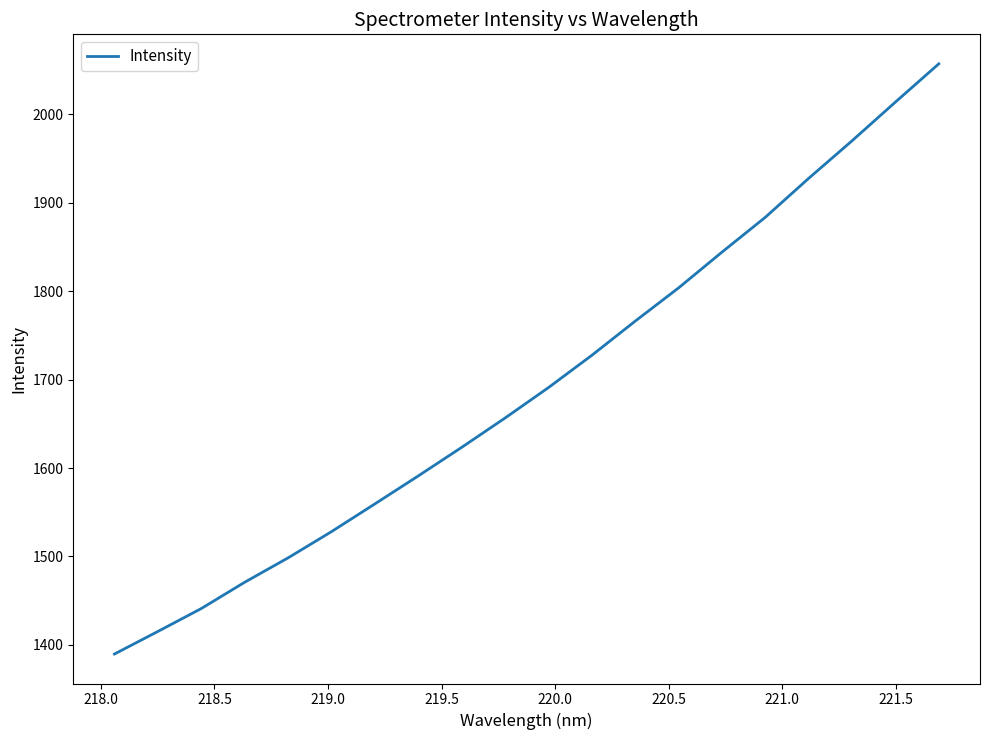

What is the smallest value displayed?

1389.7